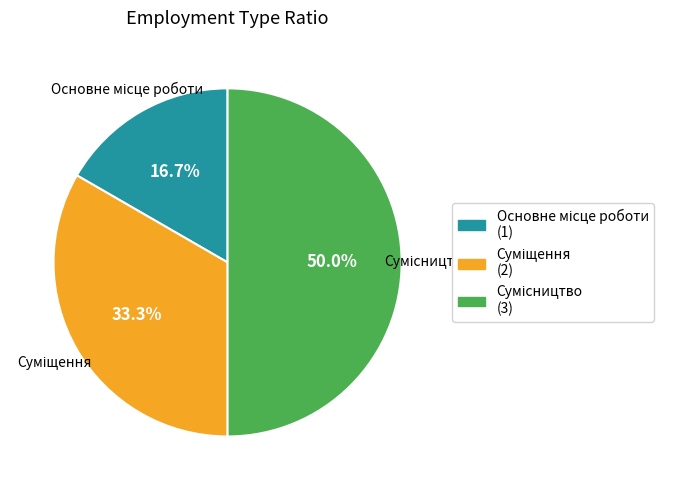

Count the number of slices in the pie.

3